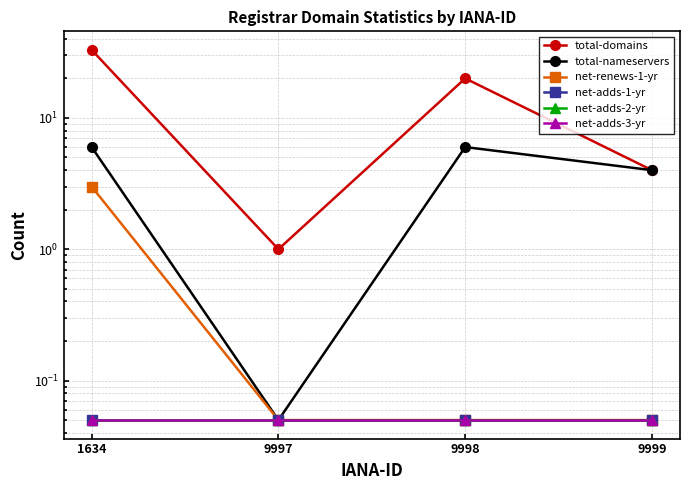

At which category does the chart reach its peak across all series?

1634